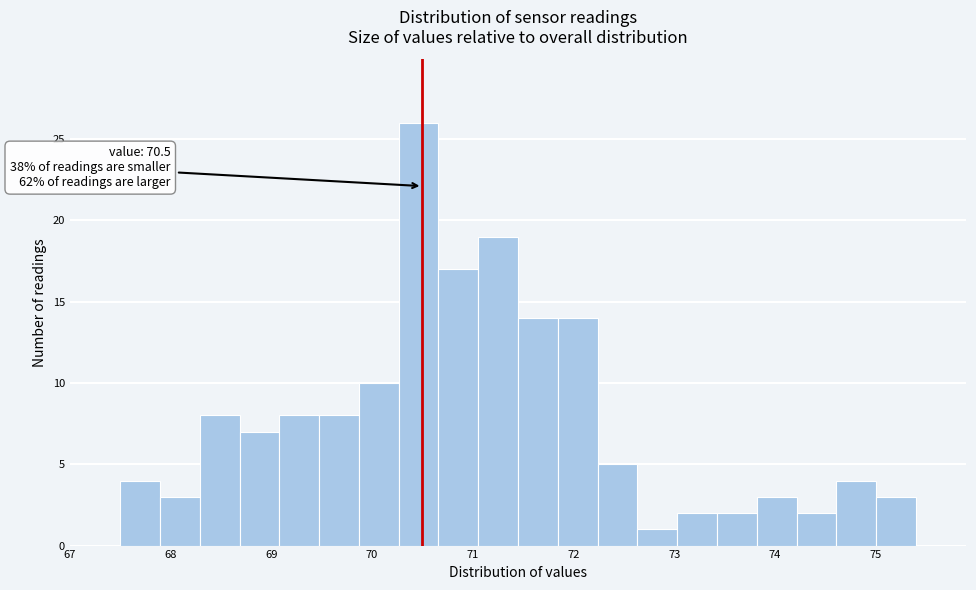

Around what value on the x-axis is the tallest bar? Give the approximate position of its centre, as read against the axis.

70.5